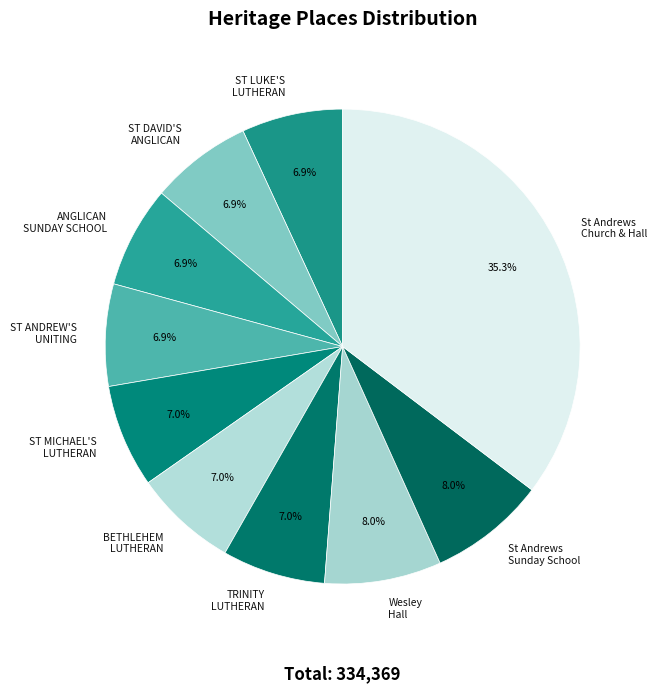

Count the number of slices in the pie.

10